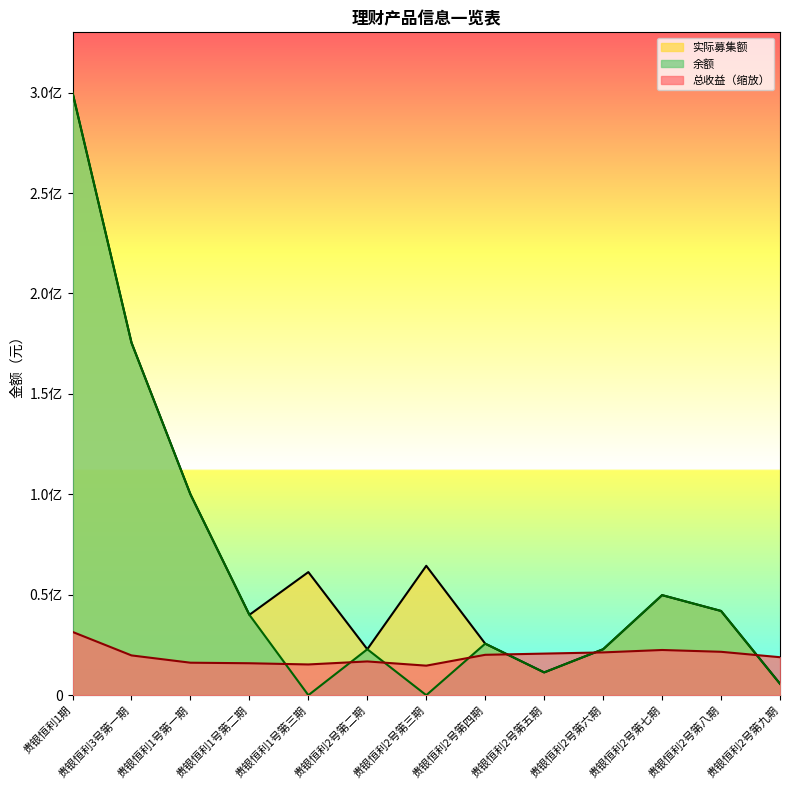

Which category has the lowest value across all series?

贵银恒利1号第三期